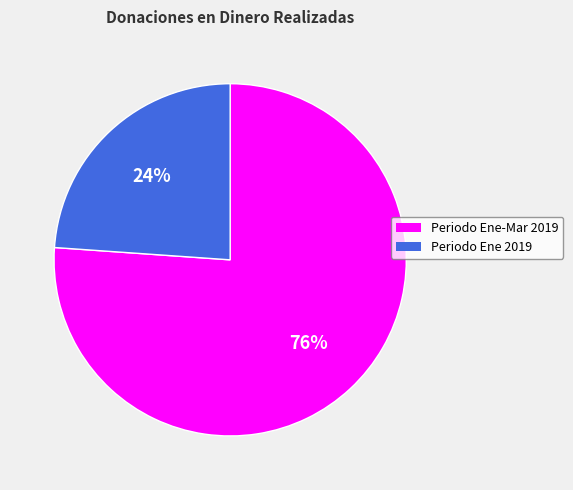

Is there any slice that represents more than half of the pie?

Yes